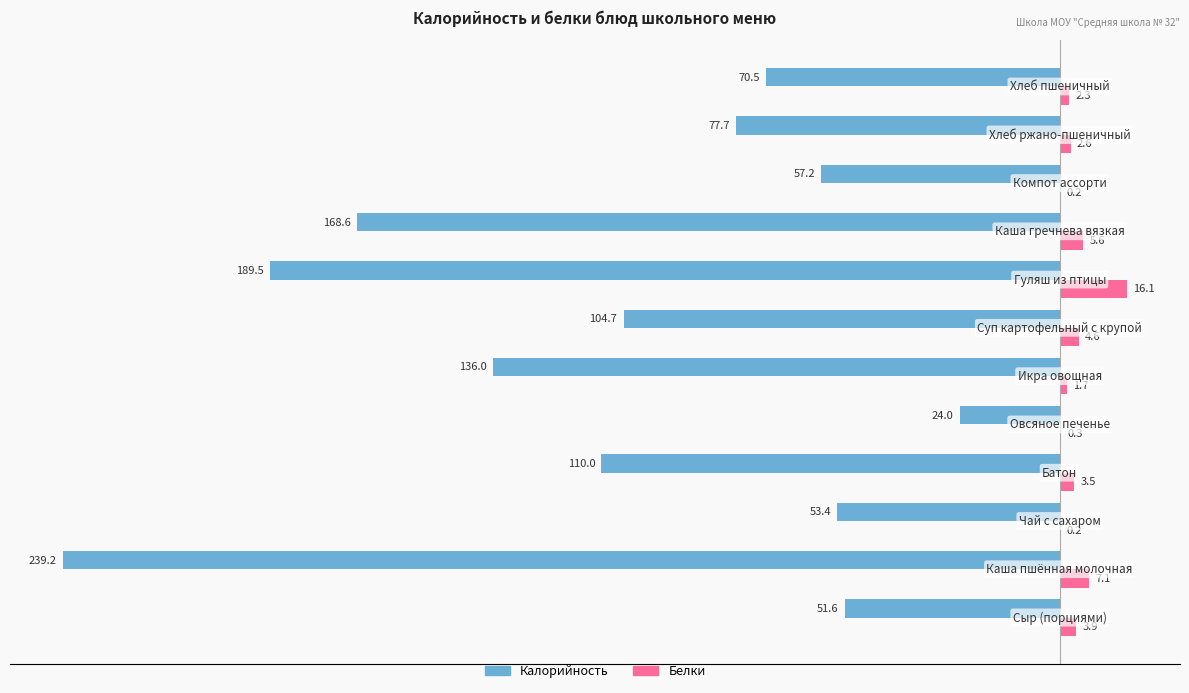

What is the sum of all Калорийность values?

-1282.4